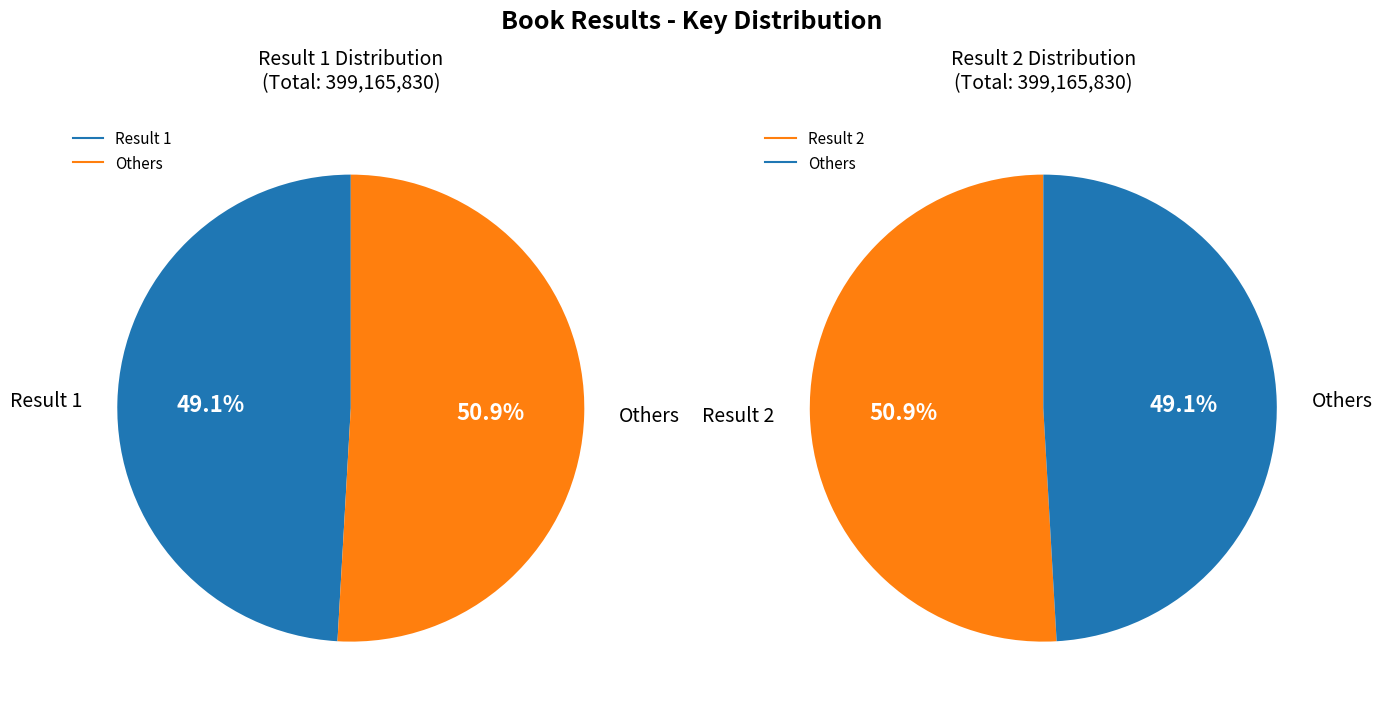

The 2 slice represents 45% of the pie. True or false?

False